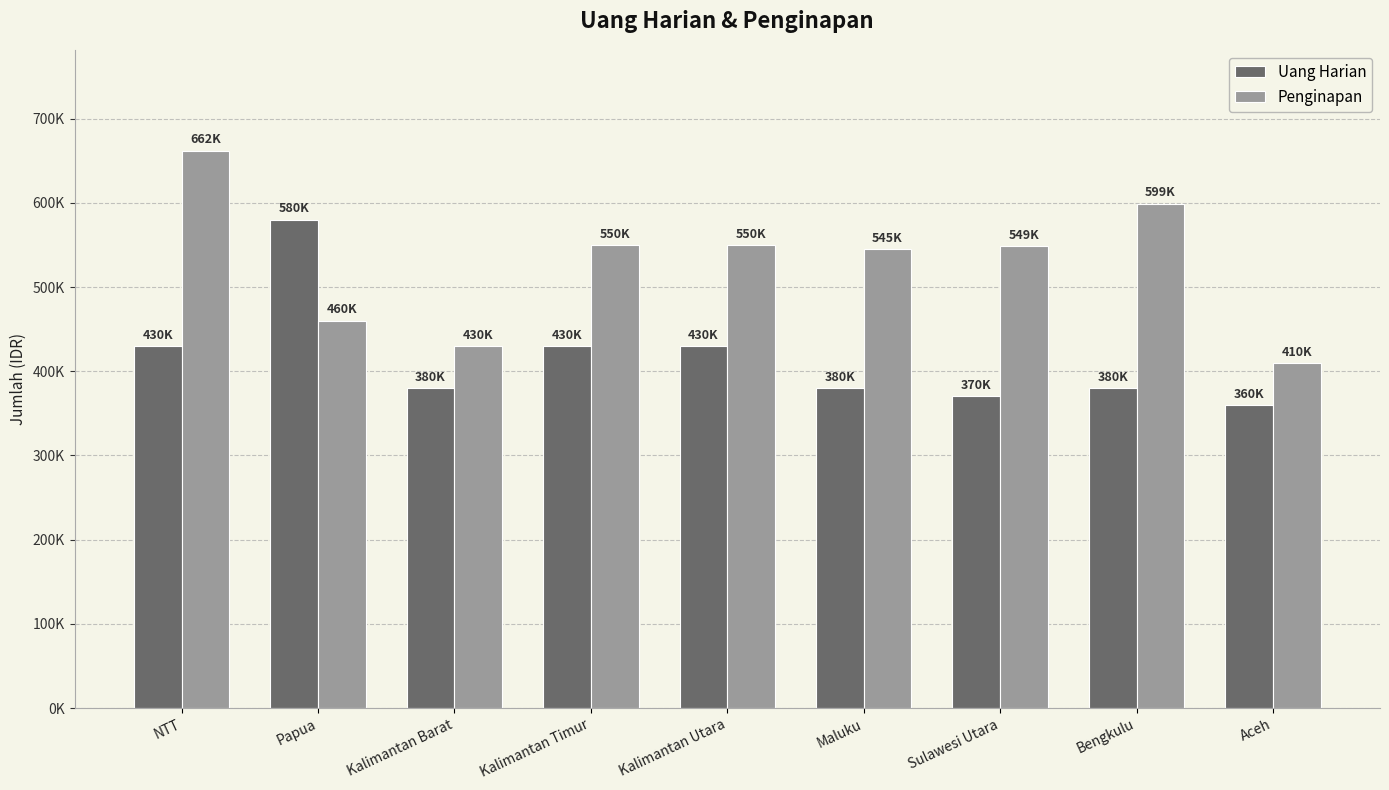

What are all the series names shown in the legend?

Uang Harian, Penginapan